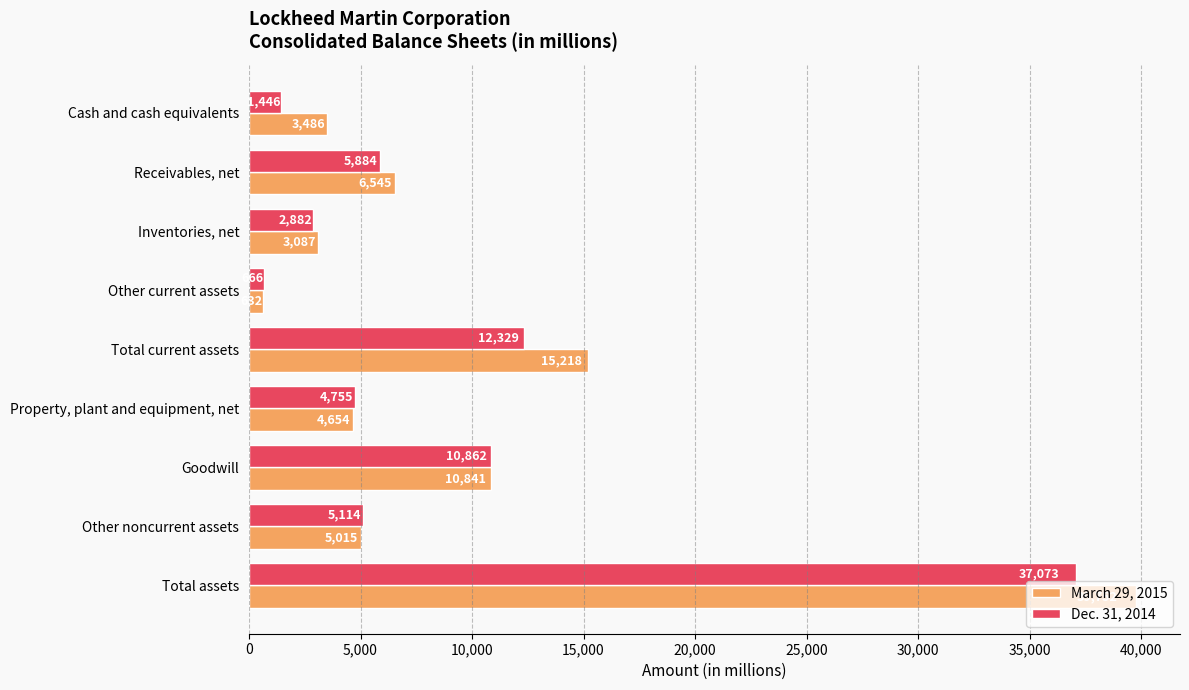

True or false: March 29, 2015 has a value of 5439 at Cash and cash equivalents.

False